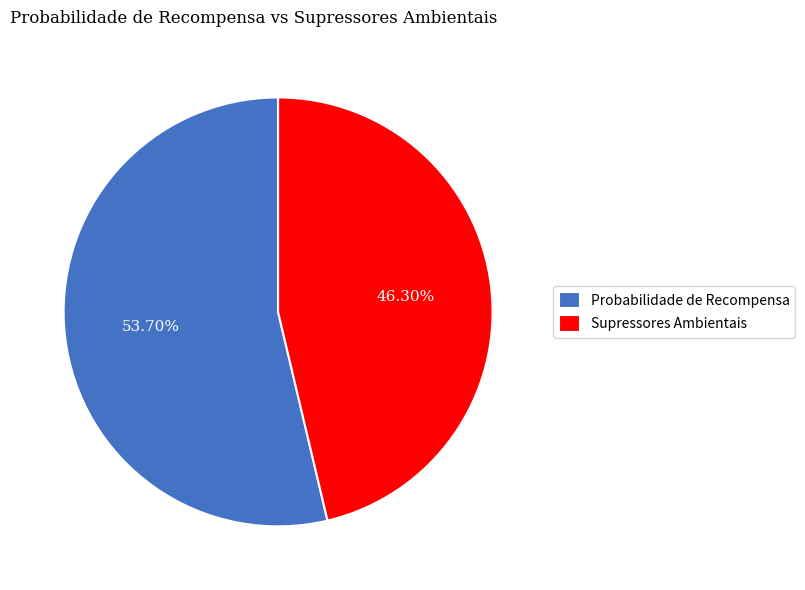

Is it true that Probabilidade de Recompensa is 42% of the pie?

False